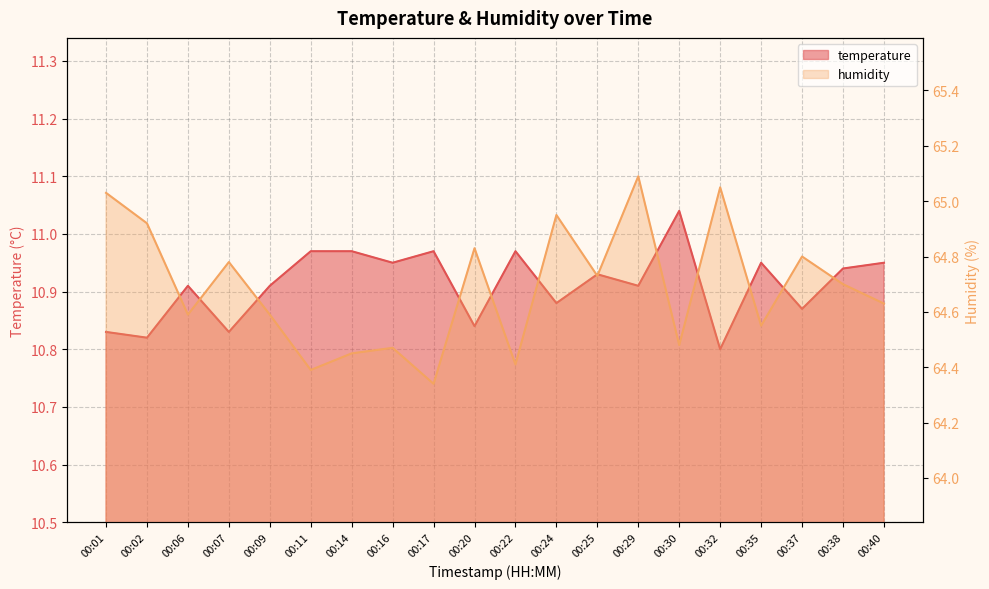

What is the value of the humidity point at the 11th from the left?

64.4